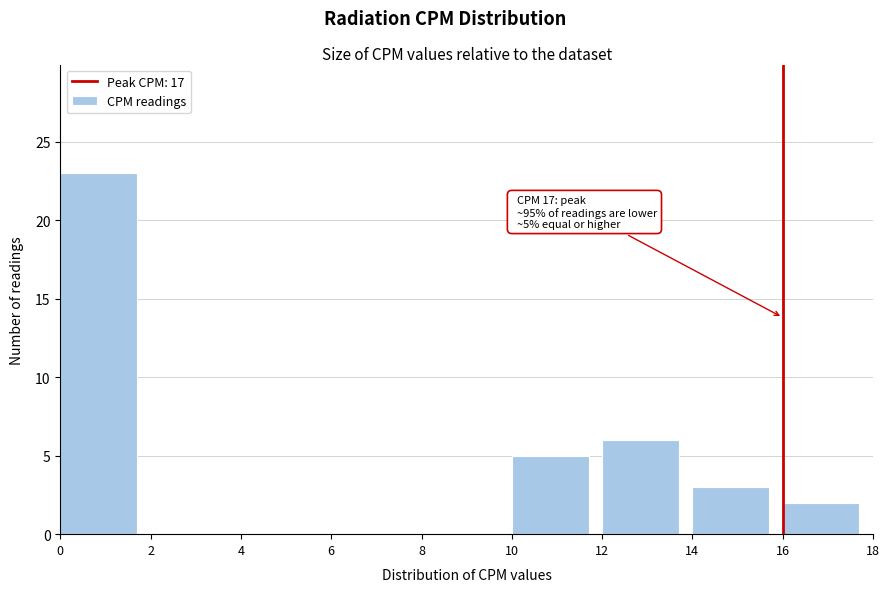

Over which range of the x-axis is the bar tallest?

0 to 2